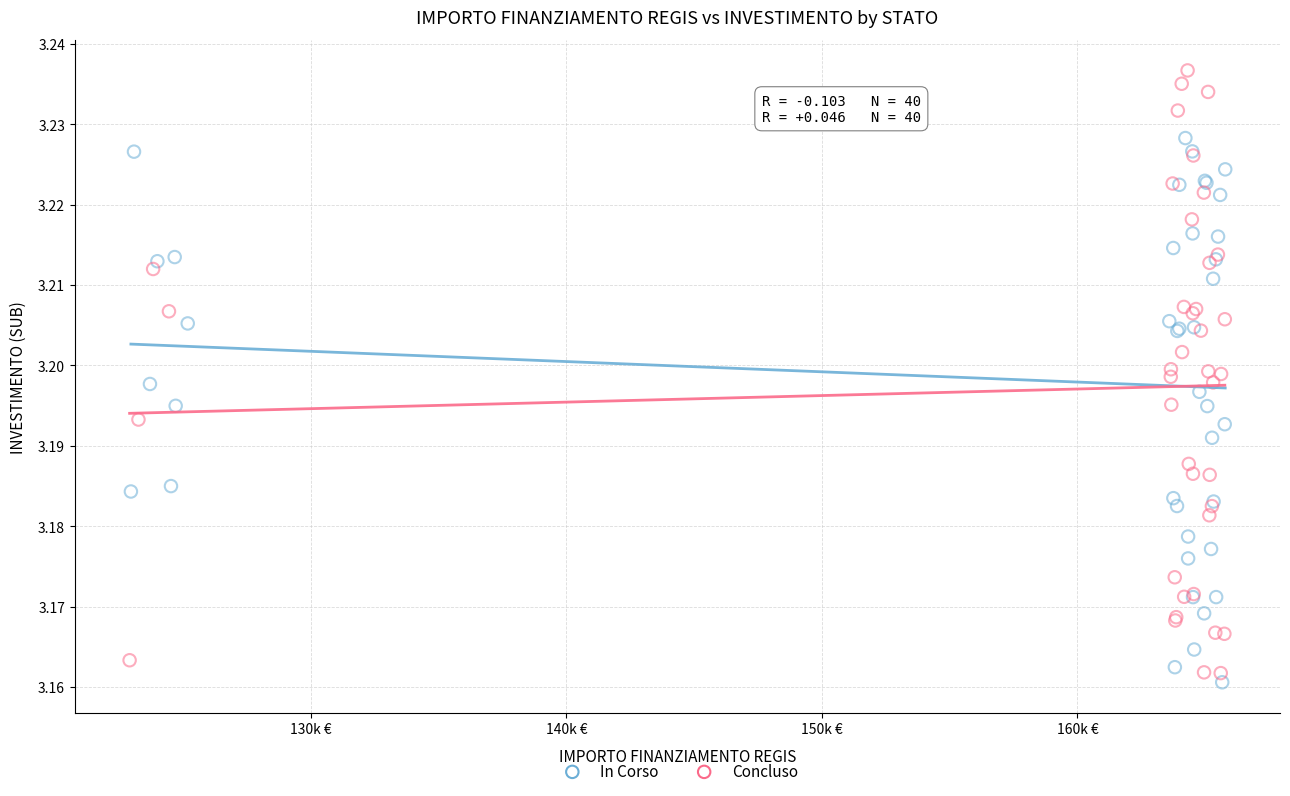

Which series has the largest Y range (max minus min)?

Concluso